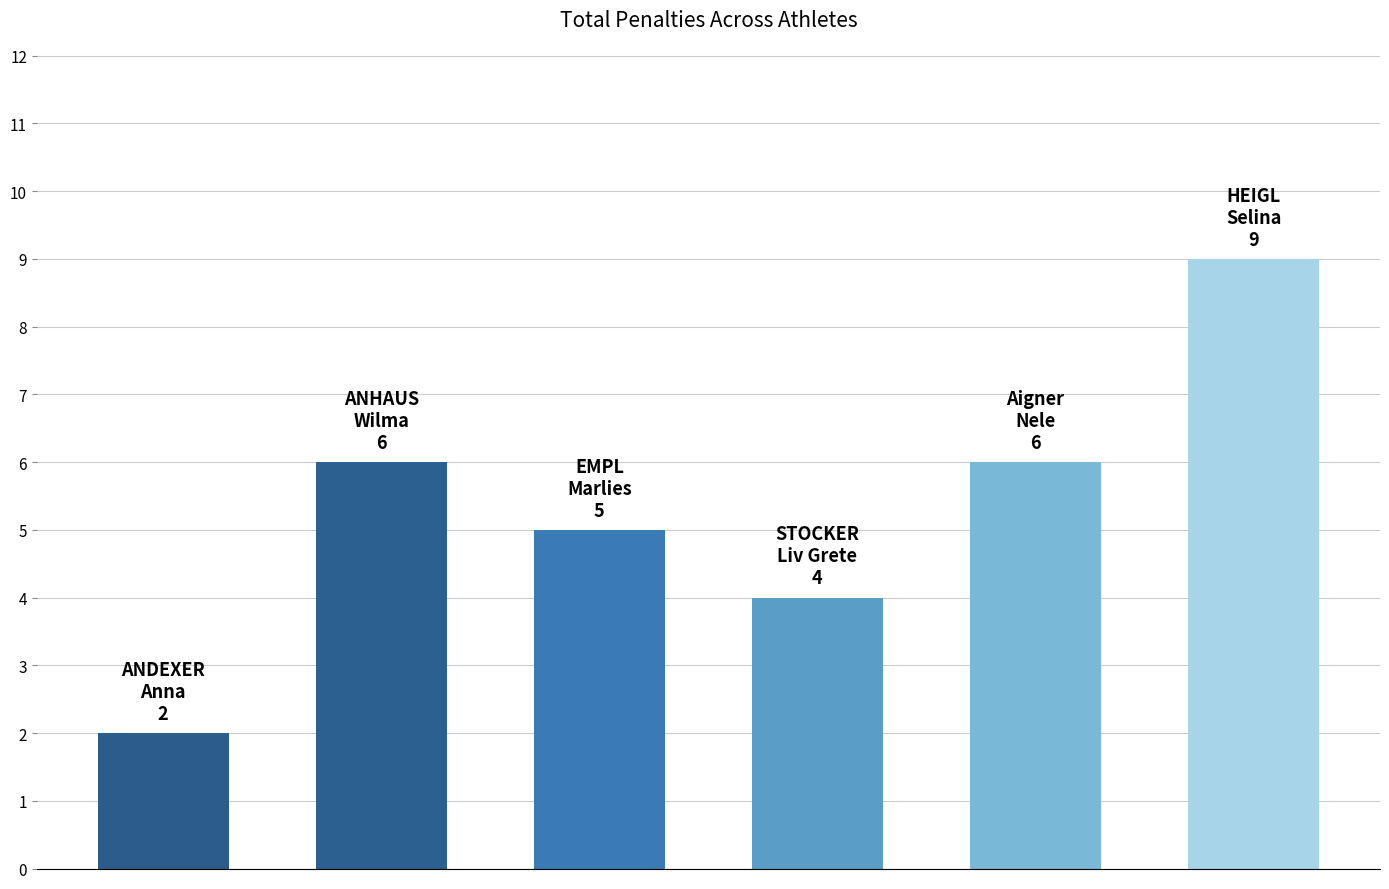

What is the greatest value displayed?

9